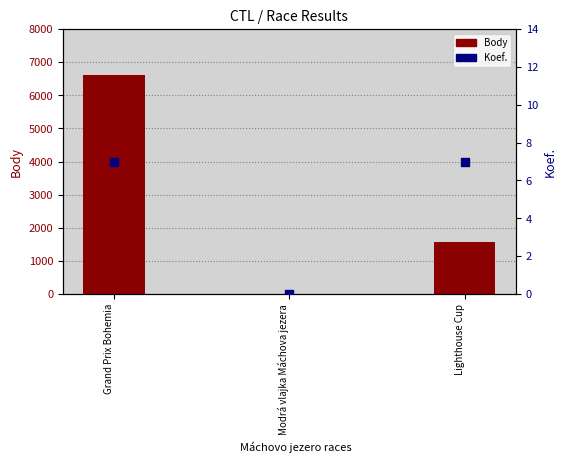

Which series contains the lowest Y value?

Body